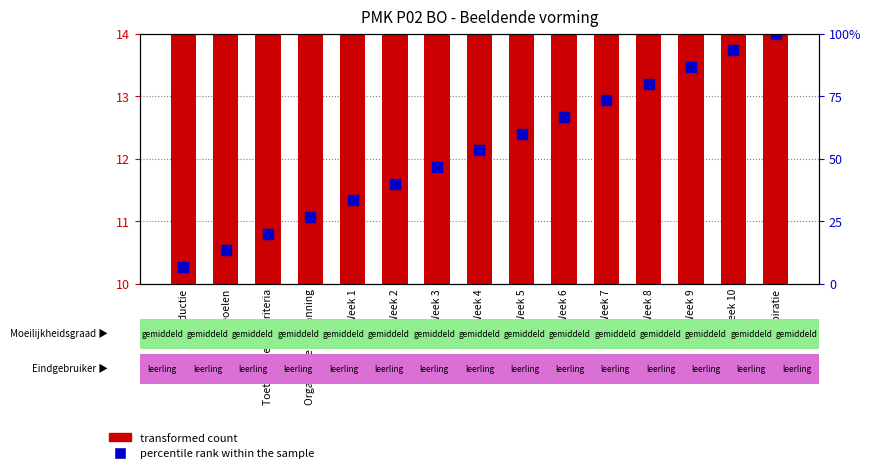

What are all the series names shown in the legend?

transformed count, percentile rank within the sample